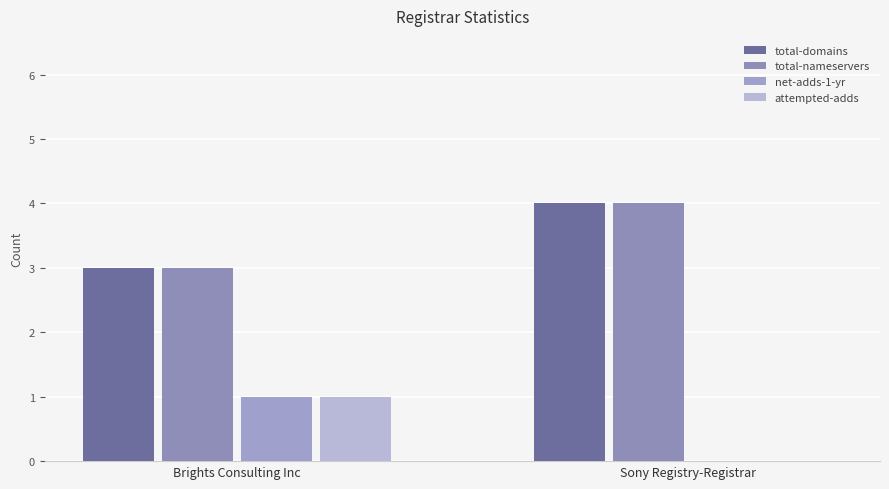

How many groups of bars are there?

2